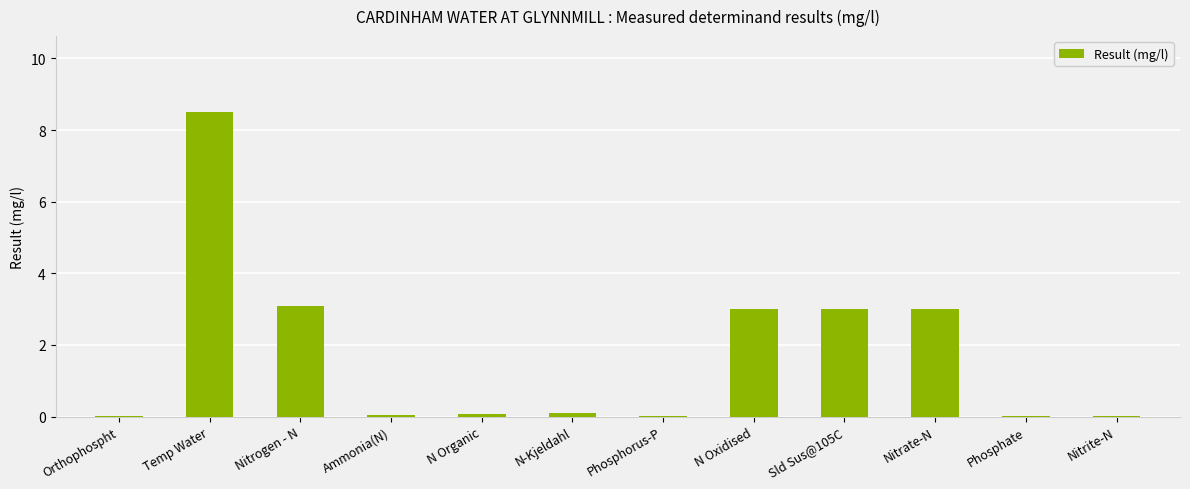

What is the greatest value displayed?

8.5